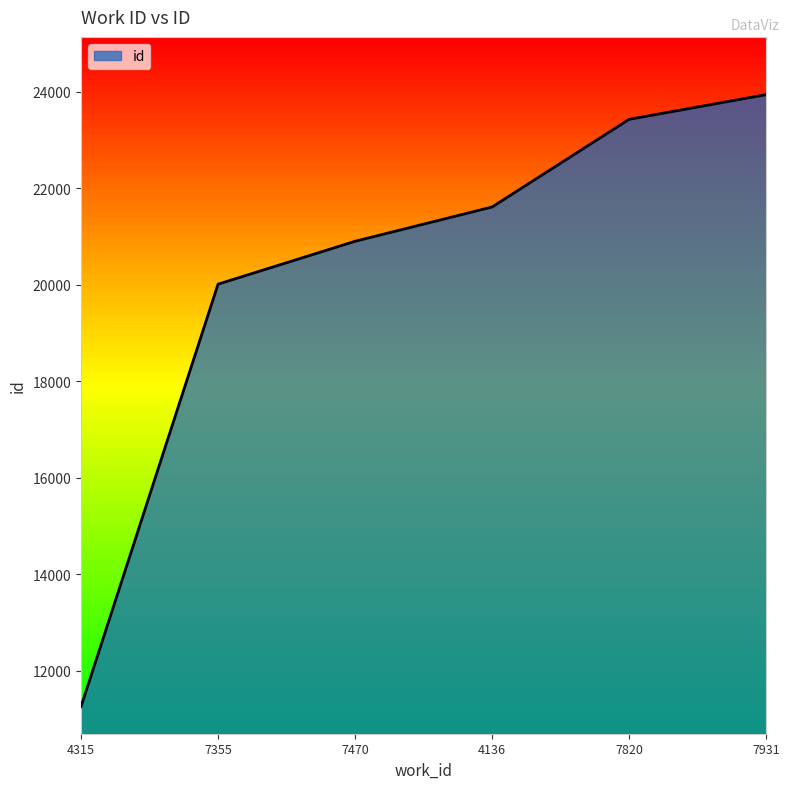

How many series are shown in this chart?

1